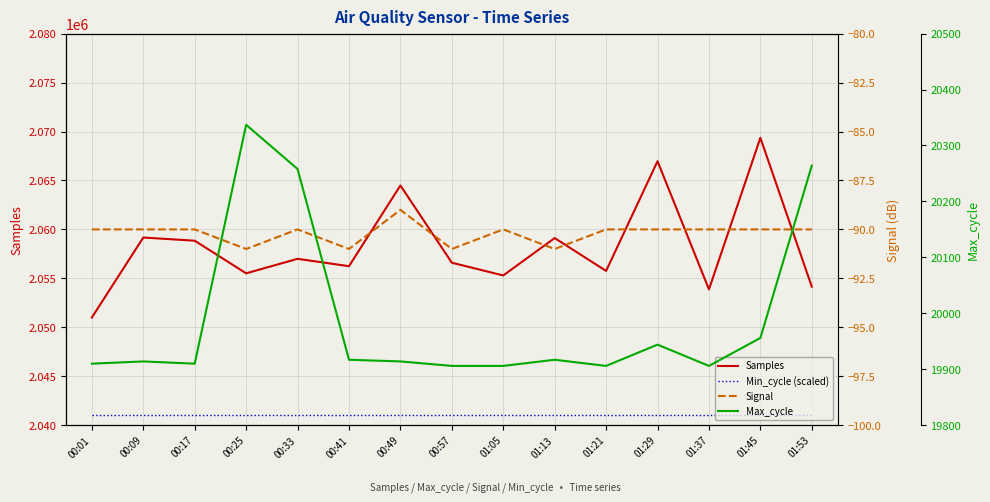

What is the sum of all Max_cycle values?

299865